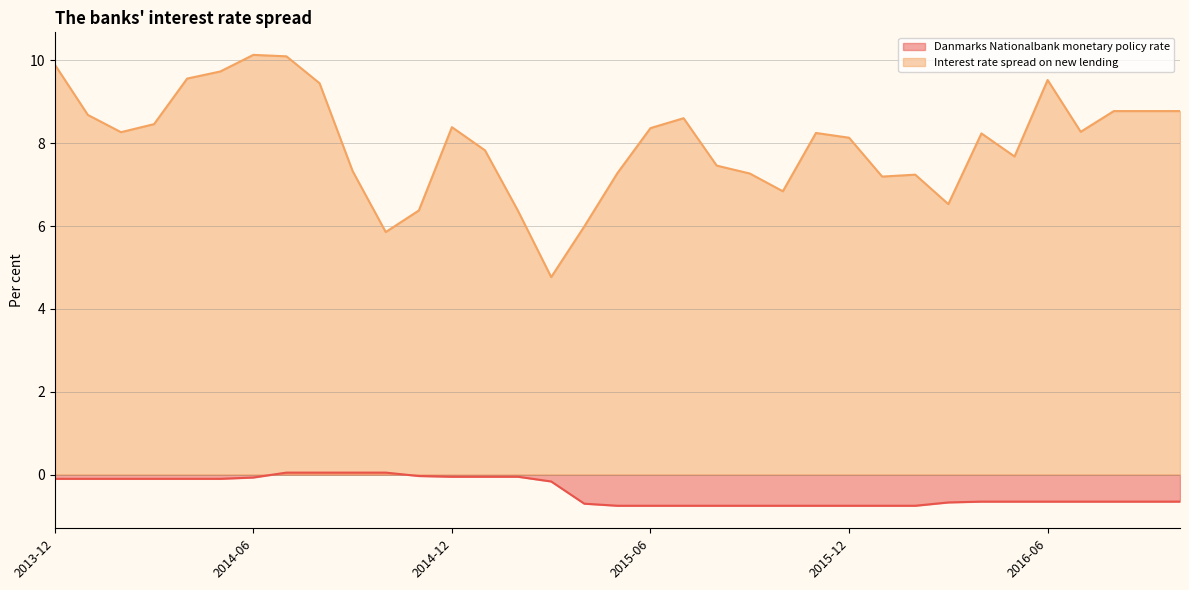

True or false: Interest rate spread on new lending and Danmarks Nationalbank monetary policy rate intersect in this chart.

False